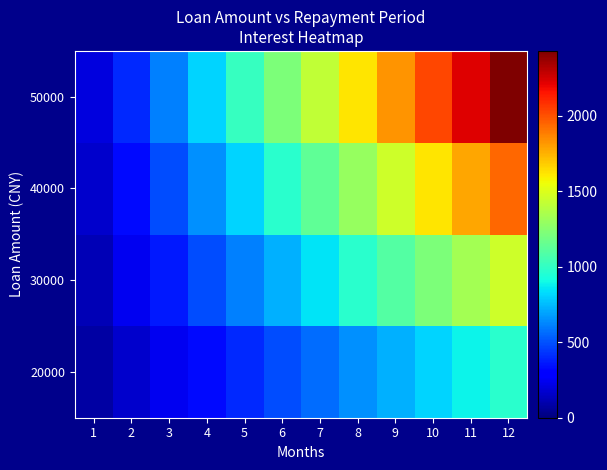

Reading left to right, what are all the values shown in this chart?

20000: 1=80.9	2=161.9	3=242.8	4=323.7	5=404.6	6=485.6	7=566.5	8=647.4	9=728.3	10=809.3	11=890.2	12=971.1
30000: 1=121.4	2=242.8	3=364.2	4=485.6	5=607.0	6=728.3	7=849.7	8=971.1	9=1092.5	10=1213.9	11=1335.3	12=1456.7
40000: 1=161.9	2=323.7	3=485.6	4=647.4	5=809.3	6=971.1	7=1133.0	8=1294.8	9=1456.7	10=1618.5	11=1780.4	12=1942.2
50000: 1=202.3	2=404.6	3=606.9	4=809.3	5=1011.6	6=1213.9	7=1416.2	8=1618.5	9=1820.8	10=2023.1	11=2225.4	12=2427.8